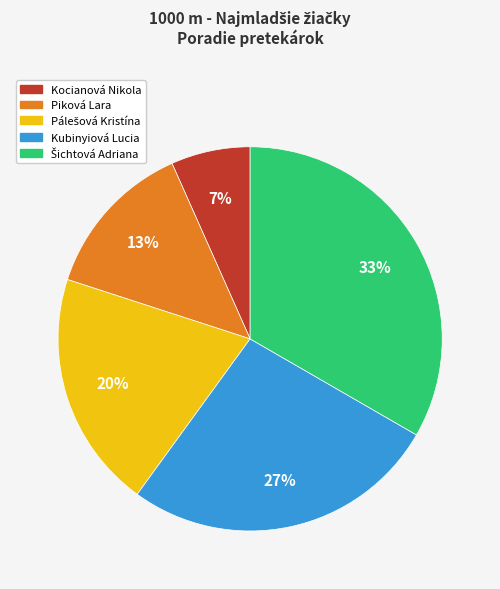

True or false: Kocianová Nikola accounts for 7% of the total.

True